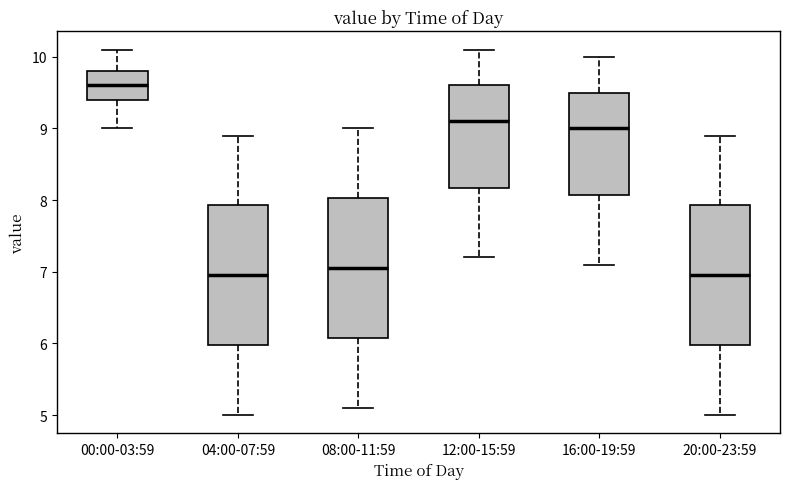

Where does the median line of the box for 12:00-15:59 sit on the y-axis? The values are not printed on the chart, so give them approximately, as read against the axis.

9.1